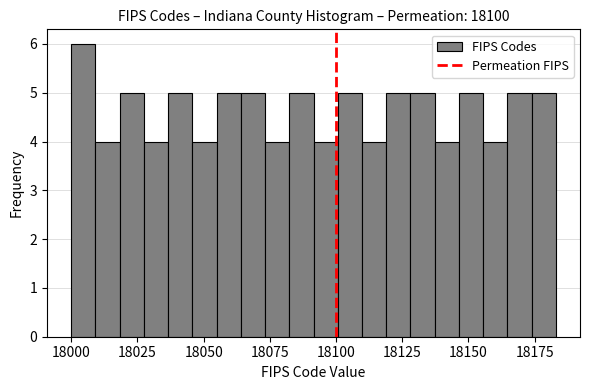

Around what value on the x-axis is the tallest bar? Give the approximate position of its centre, as read against the axis.

18005